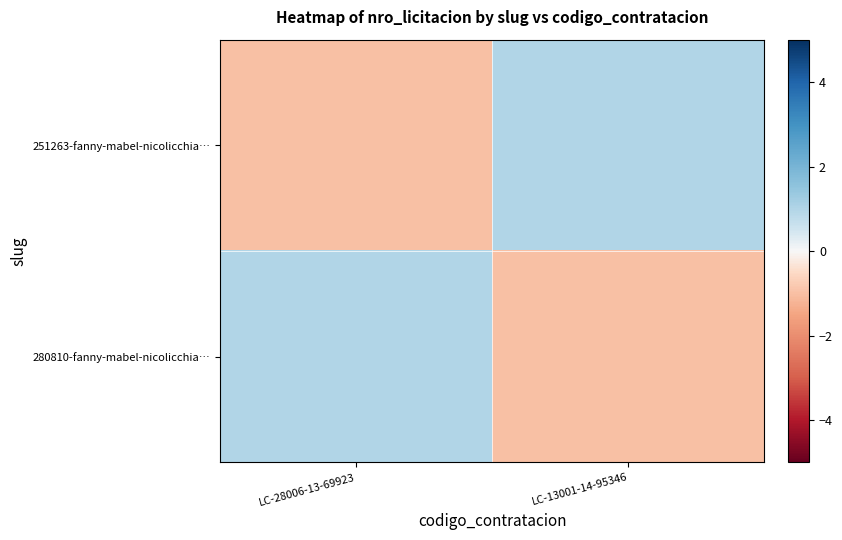

At LC-28006-13-69923, list the series in order from smallest to largest.

251263-fanny-mabel-nicolicchia…, 280810-fanny-mabel-nicolicchia…